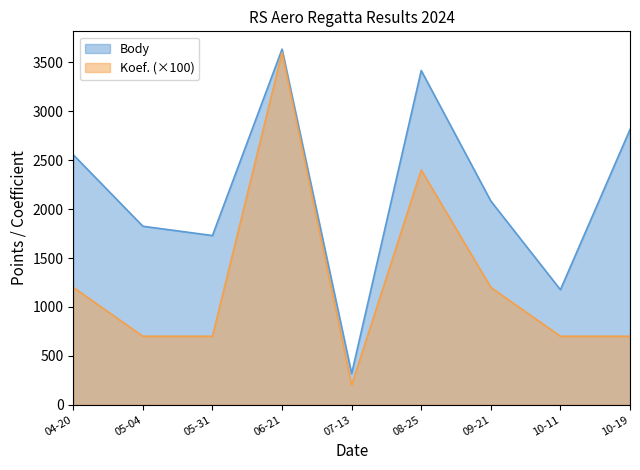

Rank the series by their average value, from lowest to highest.

Koef. (×100), Body